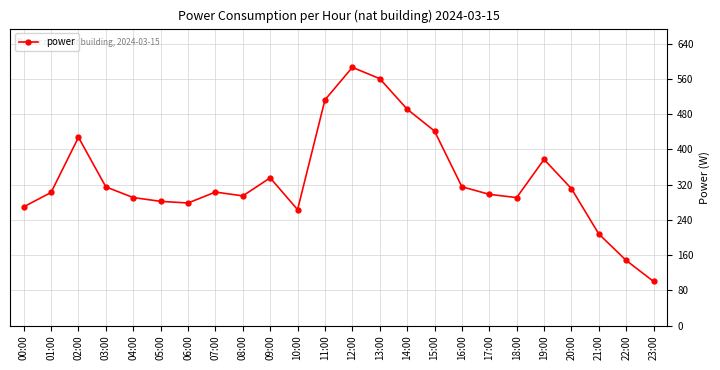

What is the label of the 12th point from the right?

12:00